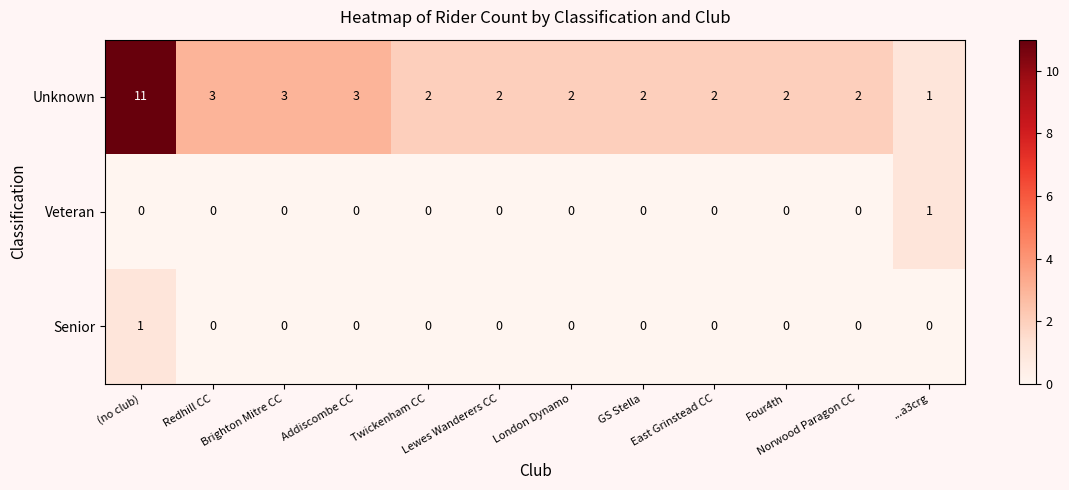

What is the sum of all Unknown values?

35